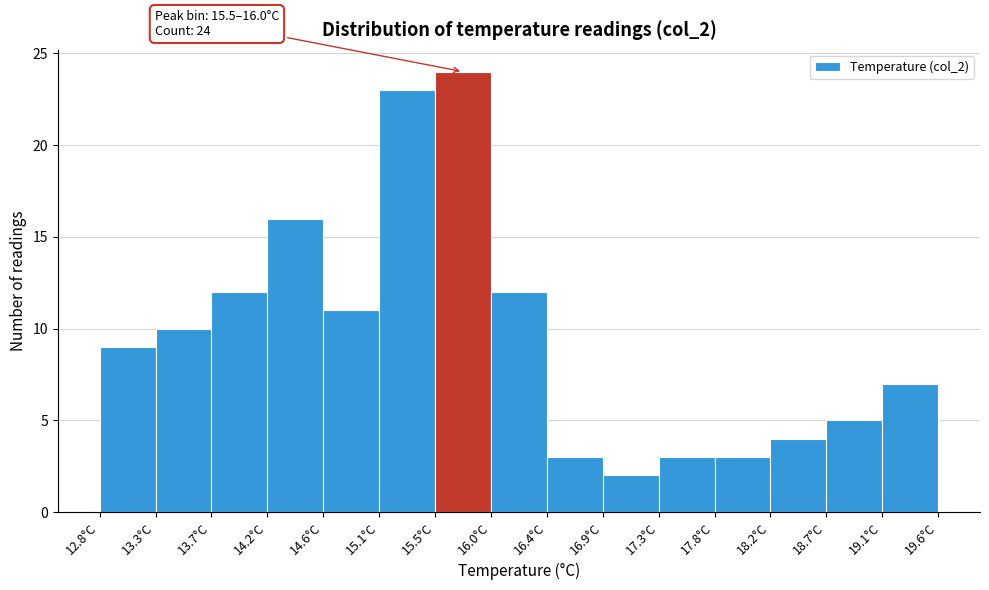

Over which range of the x-axis is the bar tallest?

15.50 to 15.95